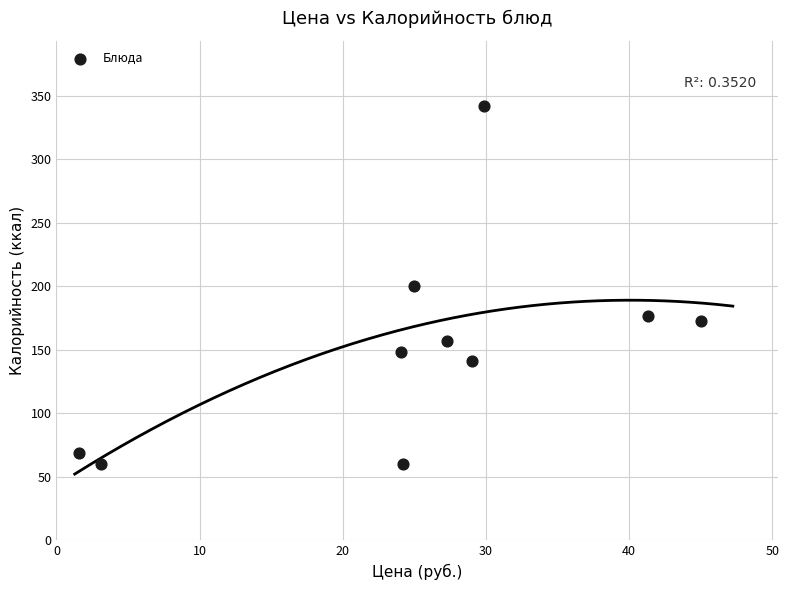

What is the average X value?

25.1